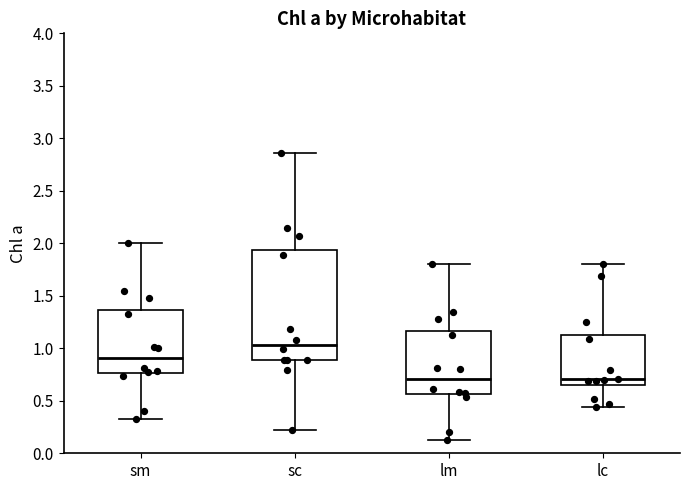

Reading left to right, transcribe this box plot: for each box, give where its median line is, the range the box spans, and where its two whiskers end, as read against the y-axis. The values are not printed on the chart, so give them approximately, as read against the axis.

sm: median 0.90, box 0.75 to 1.35, whiskers 0.35 to 2.00
sc: median 1.05, box 0.90 to 1.95, whiskers 0.20 to 2.85
lm: median 0.70, box 0.55 to 1.15, whiskers 0.15 to 1.80
lc: median 0.70, box 0.65 to 1.15, whiskers 0.45 to 1.80